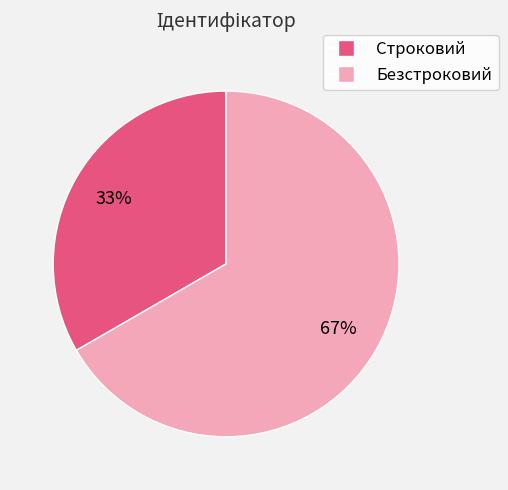

To the nearest percent, what percentage of the pie is Безстроковий?

67%